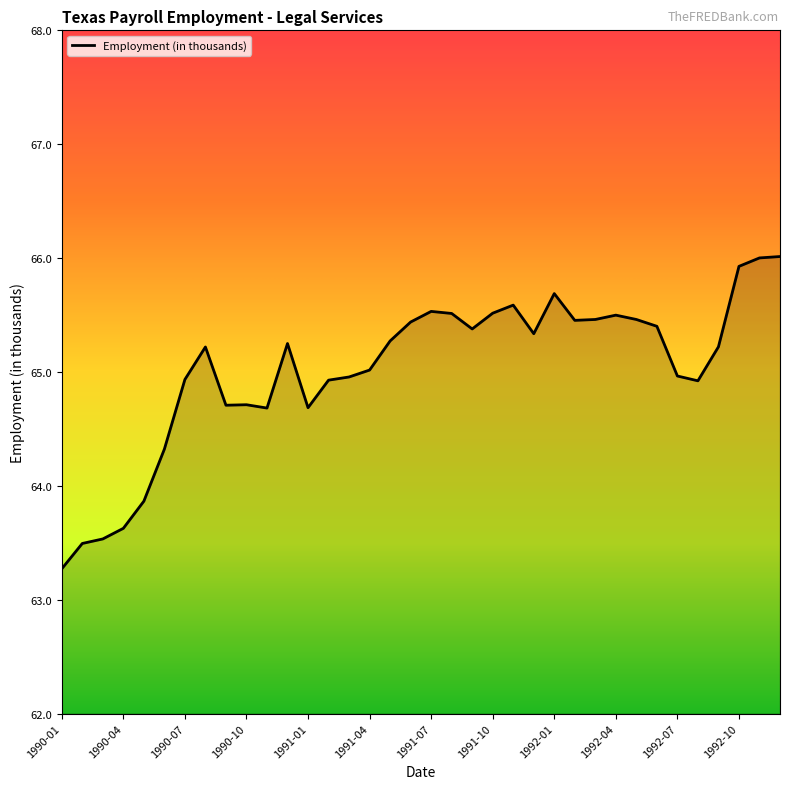

What is the greatest value displayed?

66.0